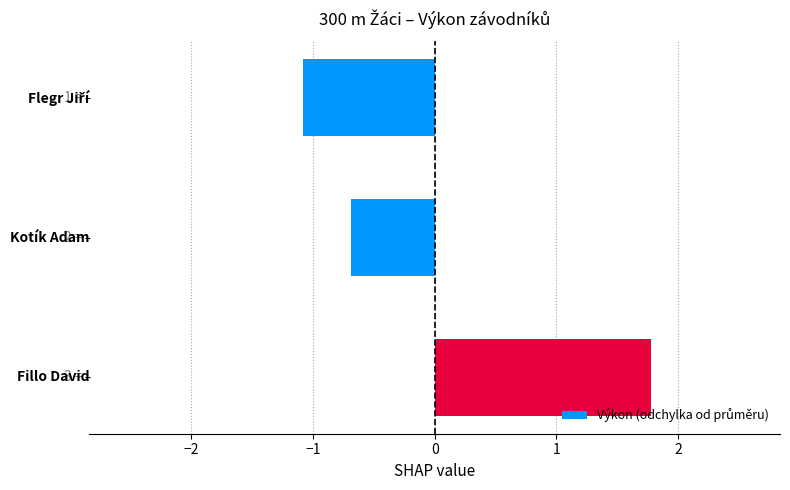

What is the difference between the maximum and second lowest values?

2.5